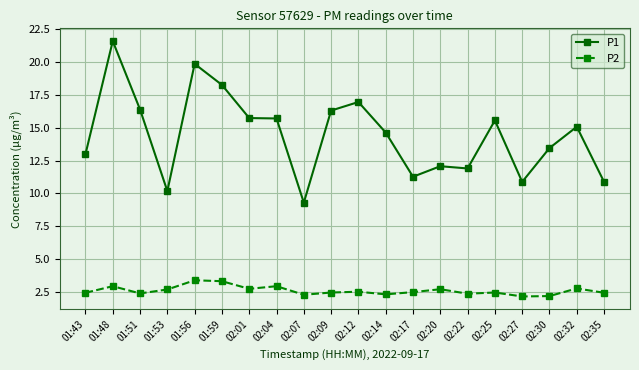

What is the lowest value of the P1 series?

9.3